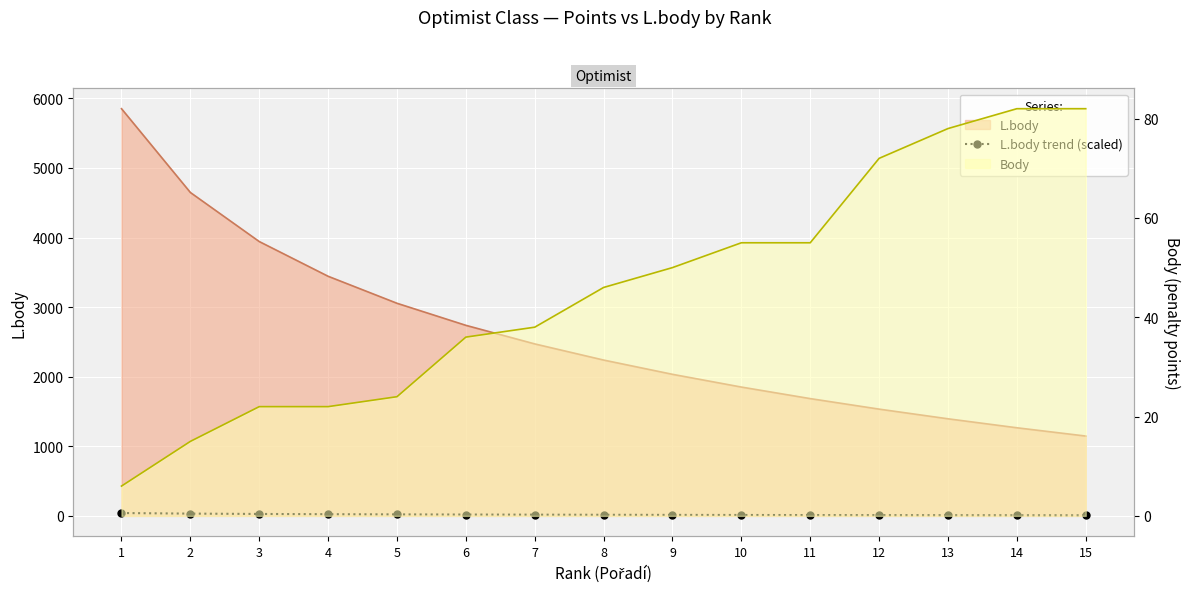

Which label corresponds to the largest value in the chart?

1